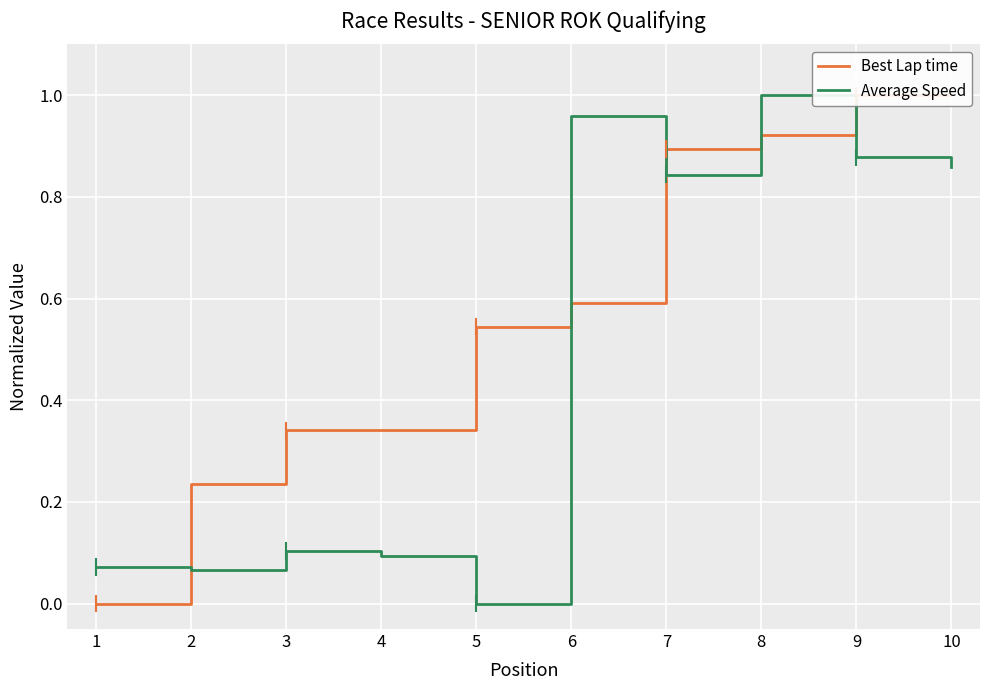

List the series in order of their peak value, lowest first.

Best Lap time, Average Speed